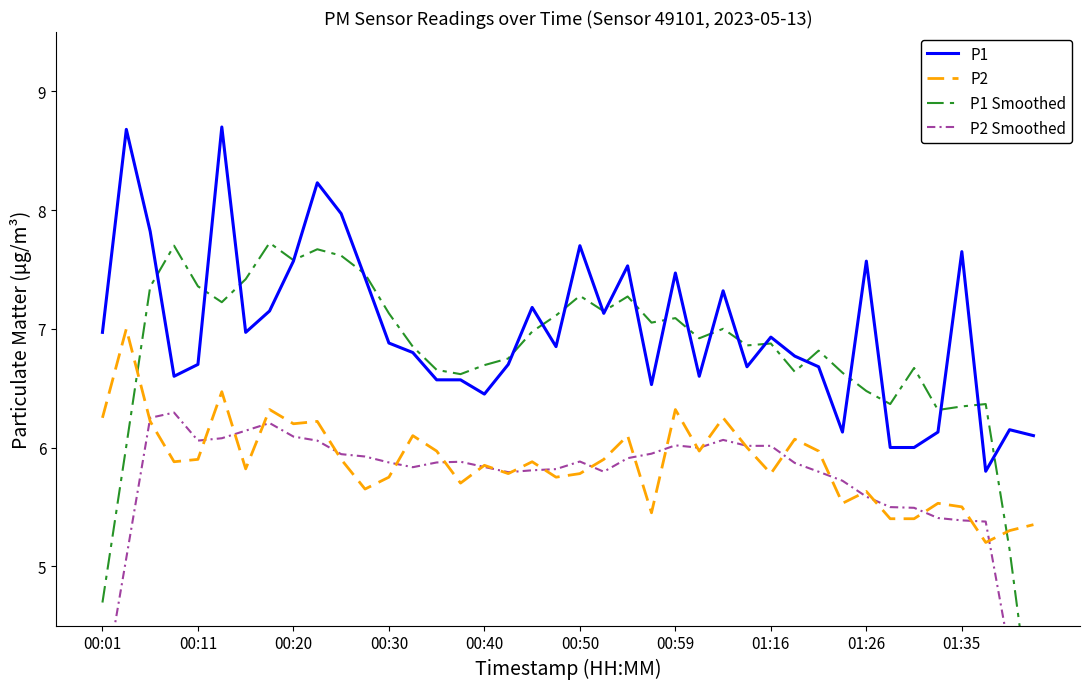

After their last crossing, which series has the higher values: P1 Smoothed or P1?

P1